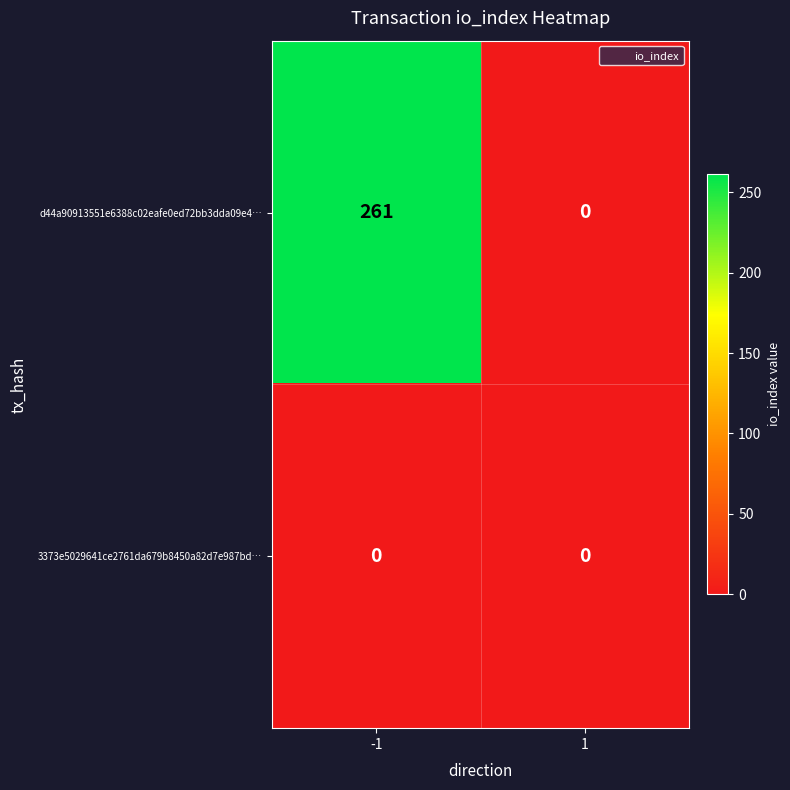

The d44a90913551e6388c02eafe0ed72bb3dda09e4… series shows 0 at 1. True or false?

True